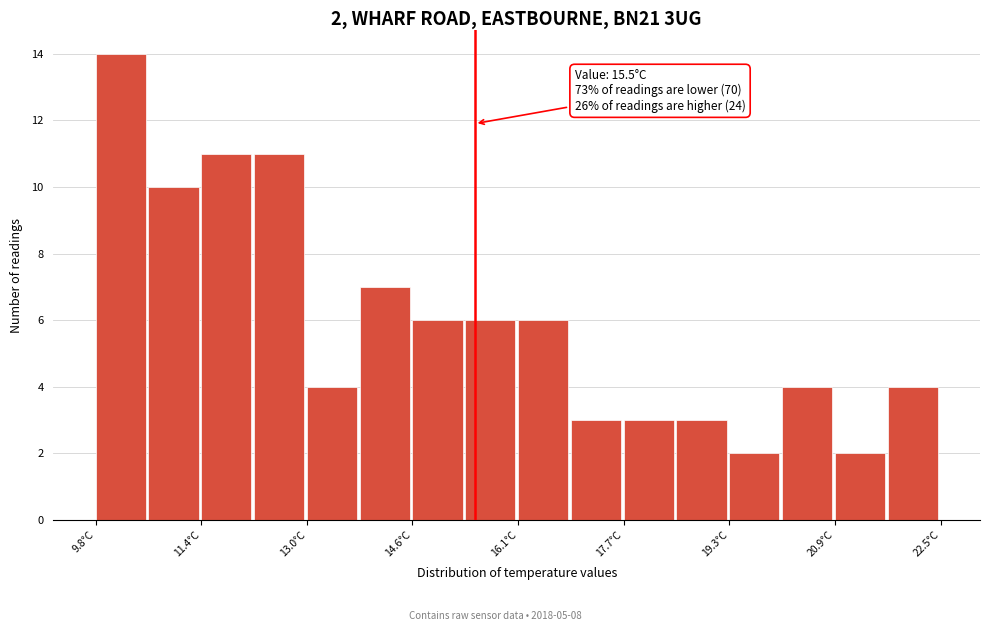

Around what value on the x-axis is the tallest bar? Give the approximate position of its centre, as read against the axis.

10.2